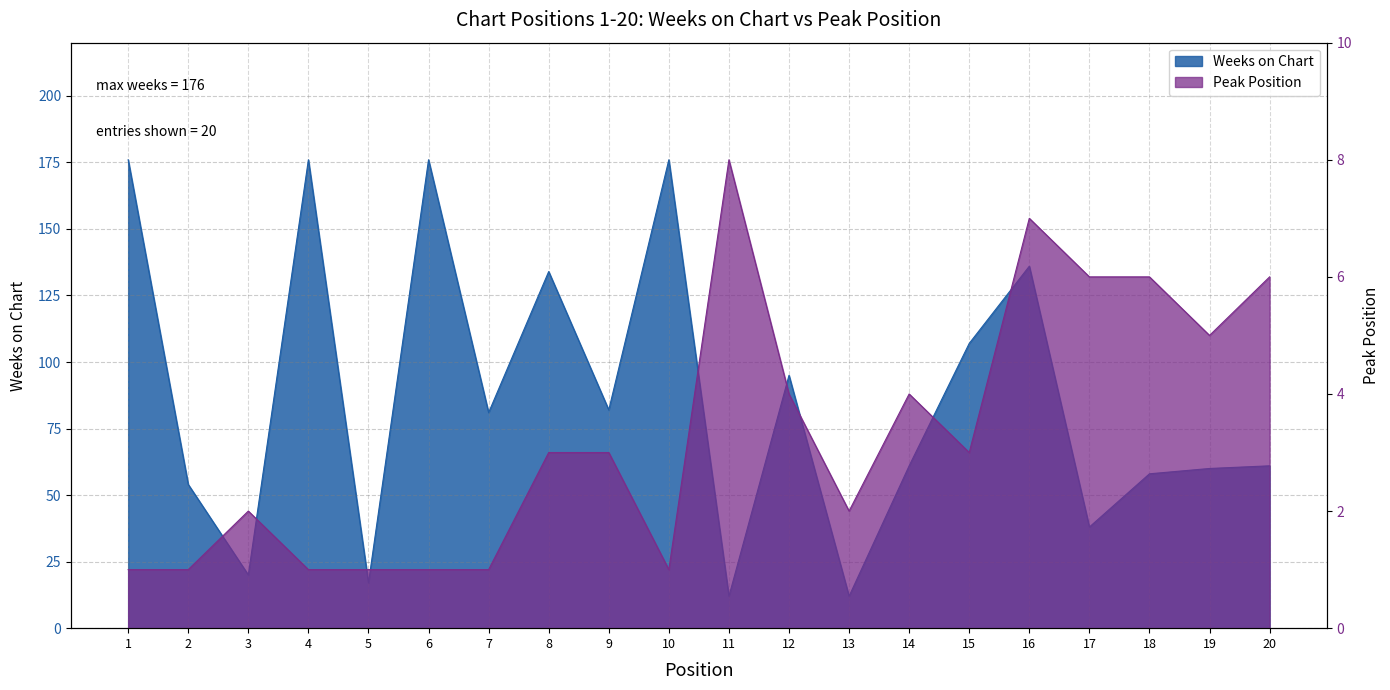

What is the total value across all series at 16?

143